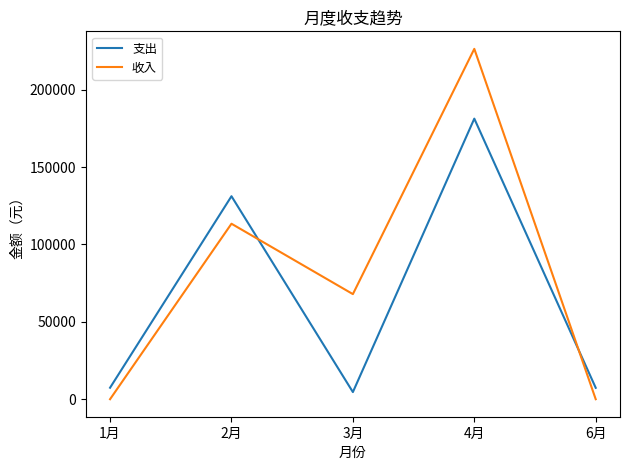

What is the greatest value displayed?

226366.5